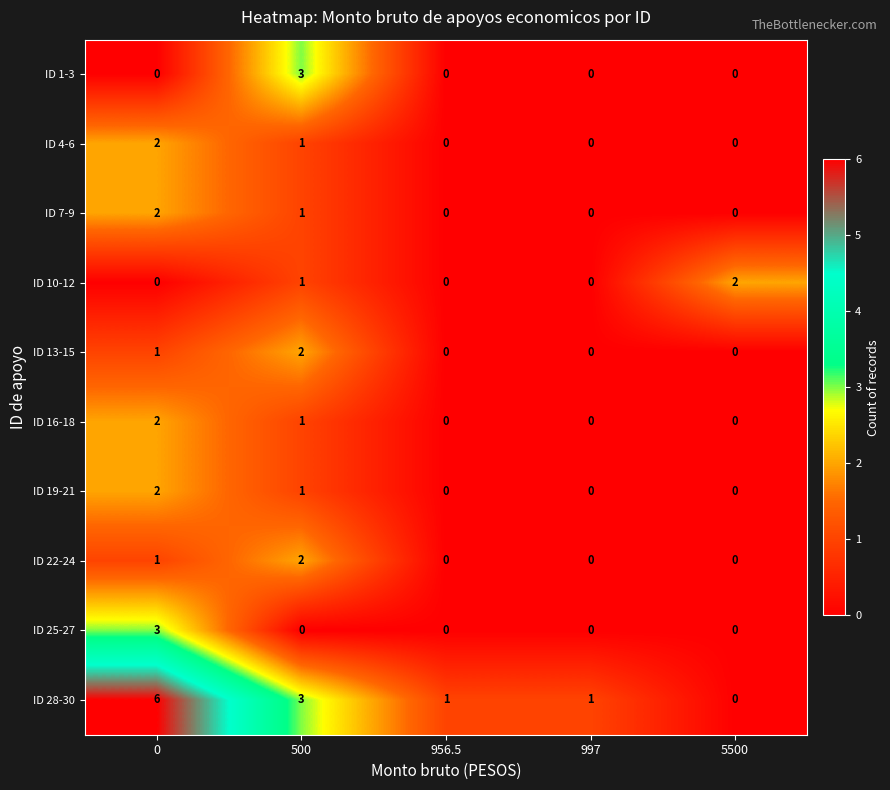

Count the ID 1-3 values in the range 0 to 1.

4